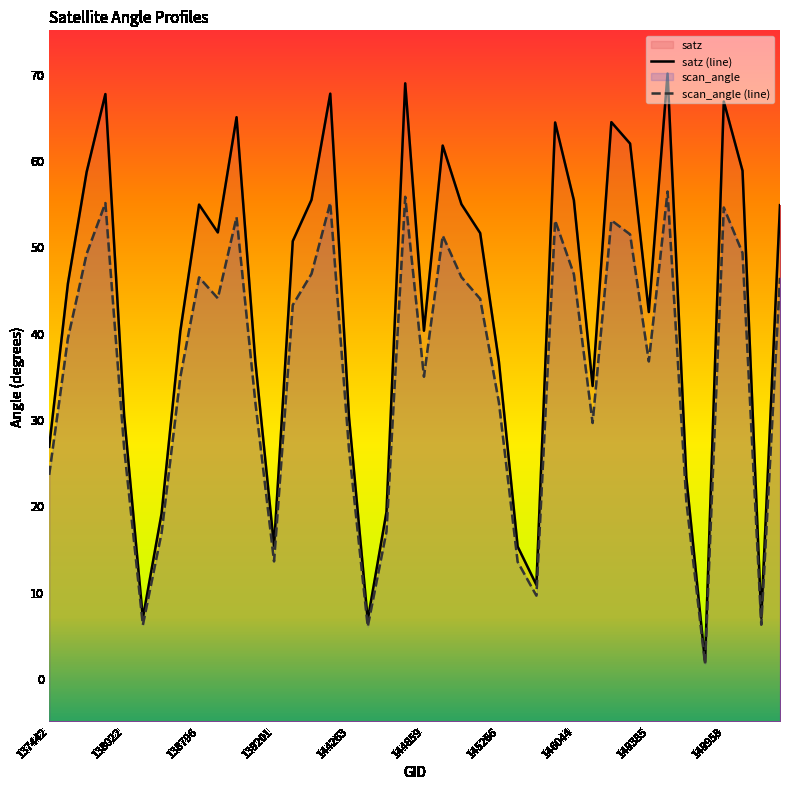

What is the highest value of the scan_angle series?

56.3